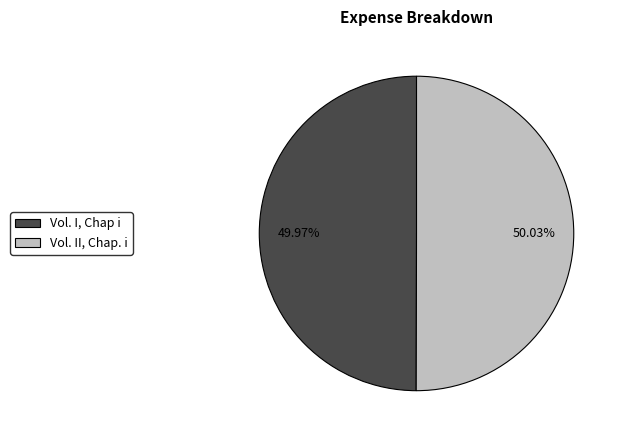

Is it true that Vol. I, Chap i is 39% of the pie?

False